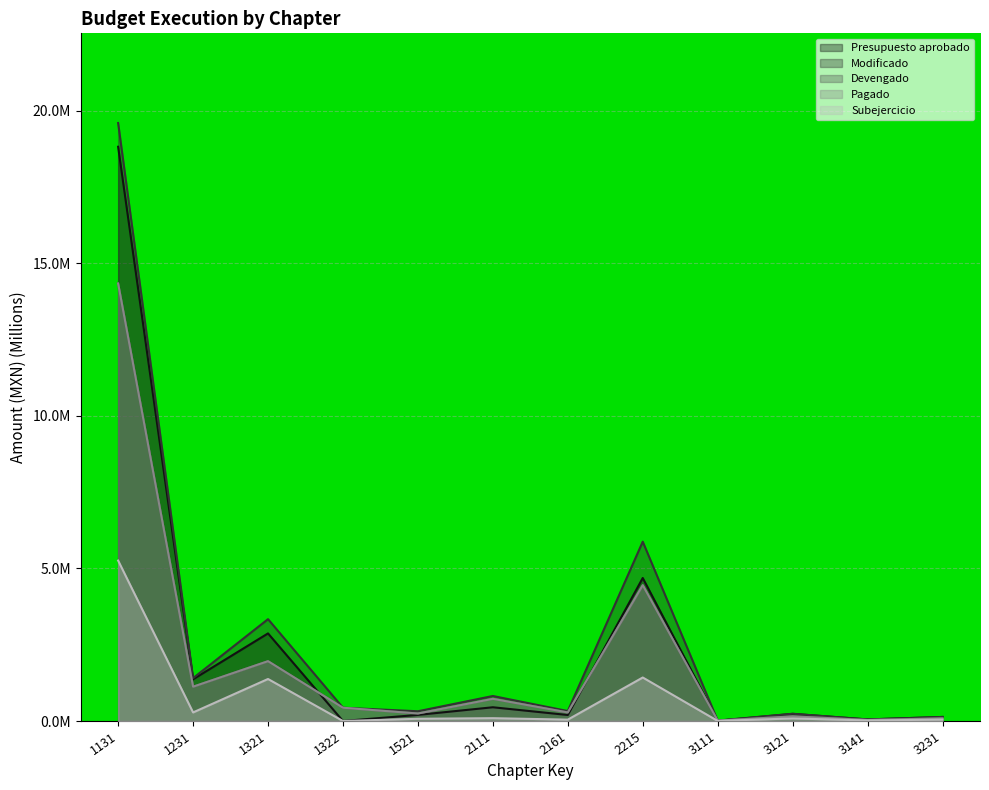

True or false: Modificado and Subejercicio intersect in this chart.

False